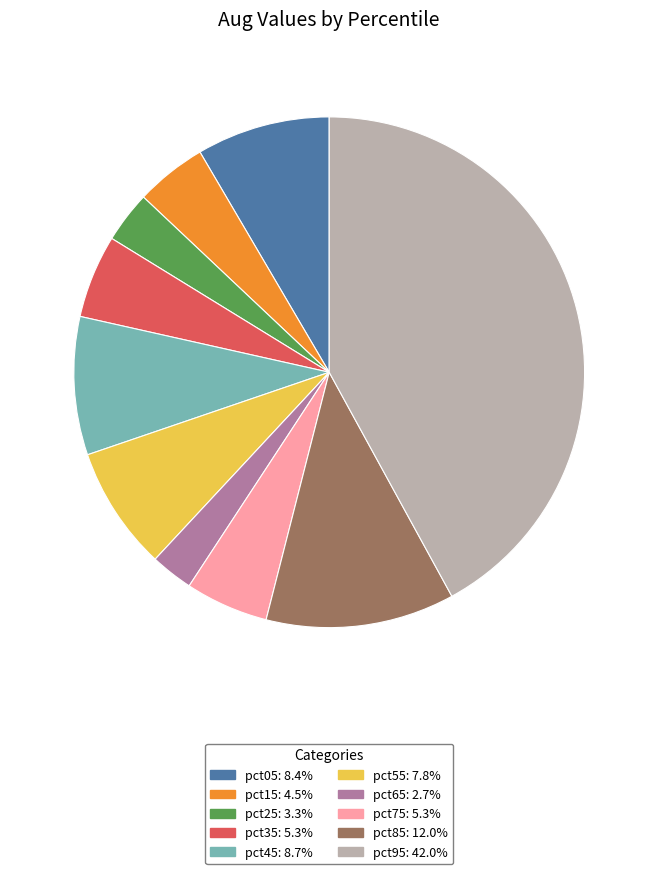

Is there any slice that represents more than half of the pie?

No